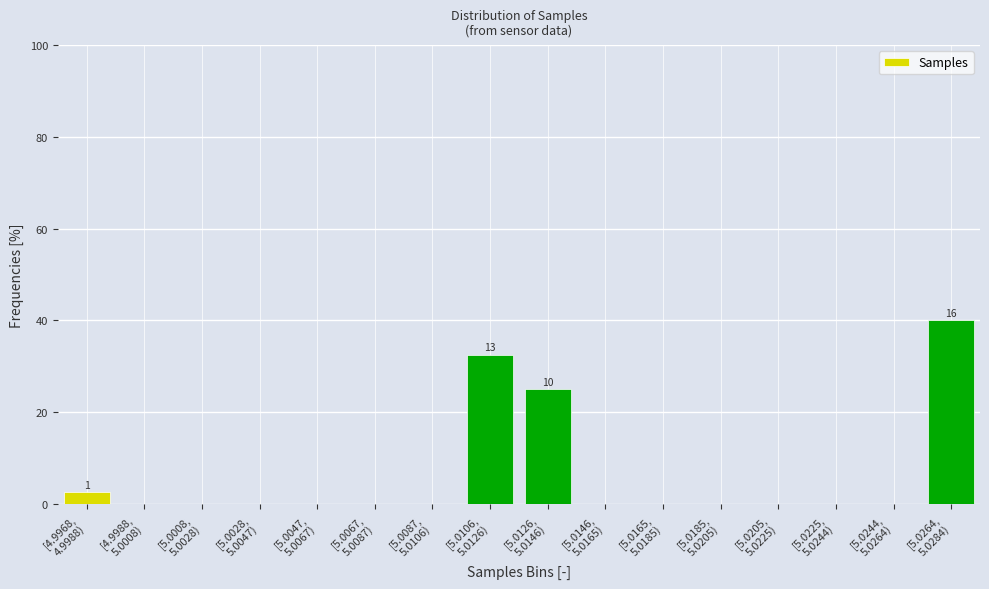

What is the sum of all values?

100.0